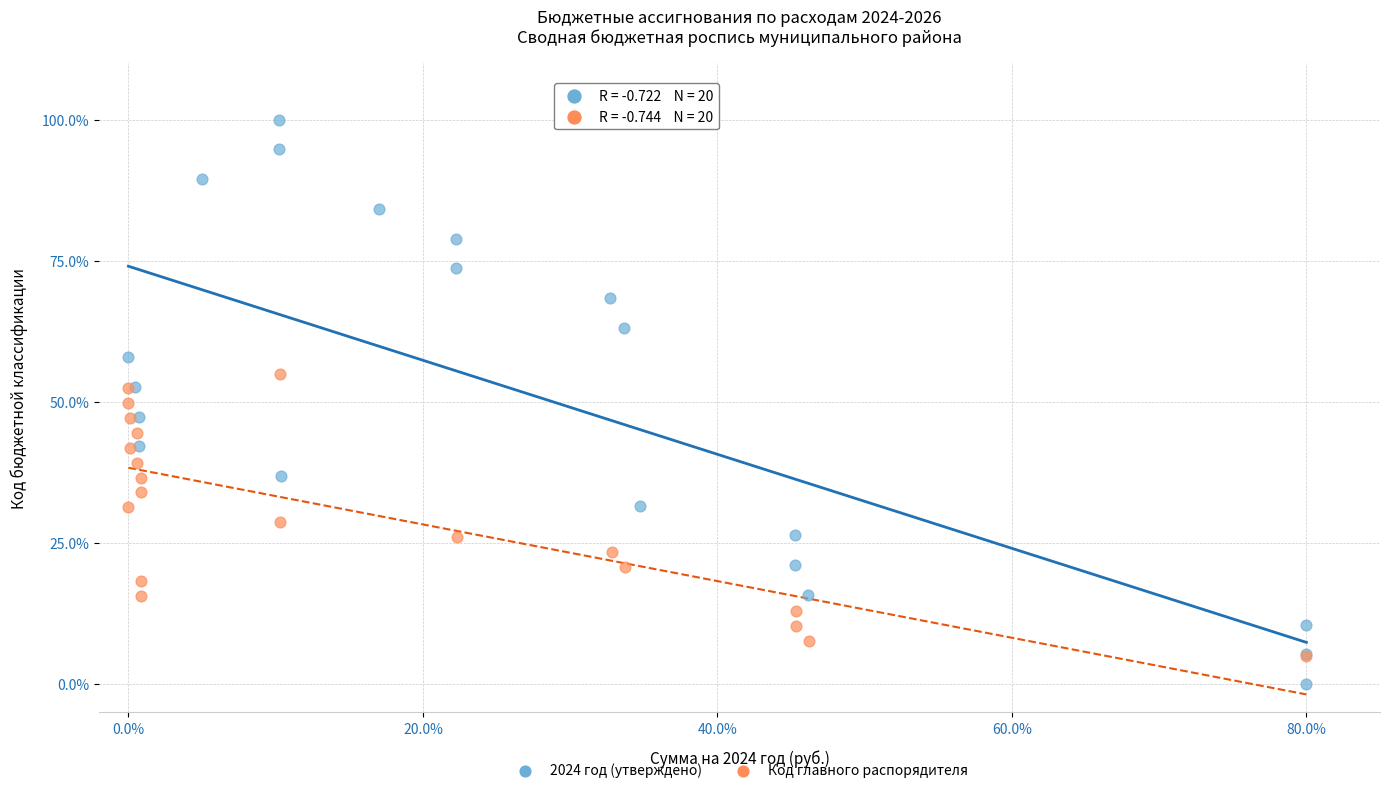

Which series reaches the minimum Y coordinate?

2024 год (утверждено)